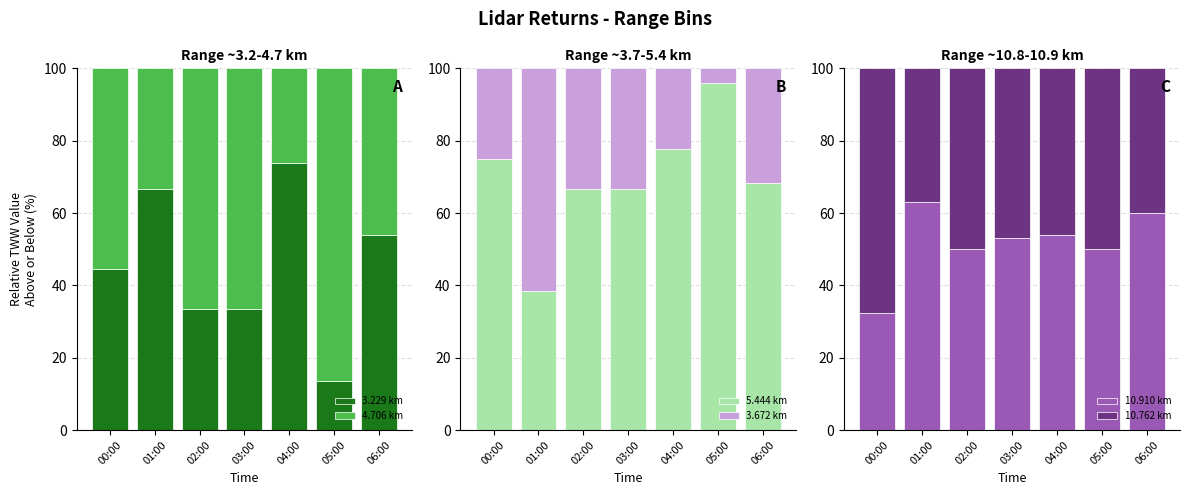

Which series has the widest spread of values?

3.229 km